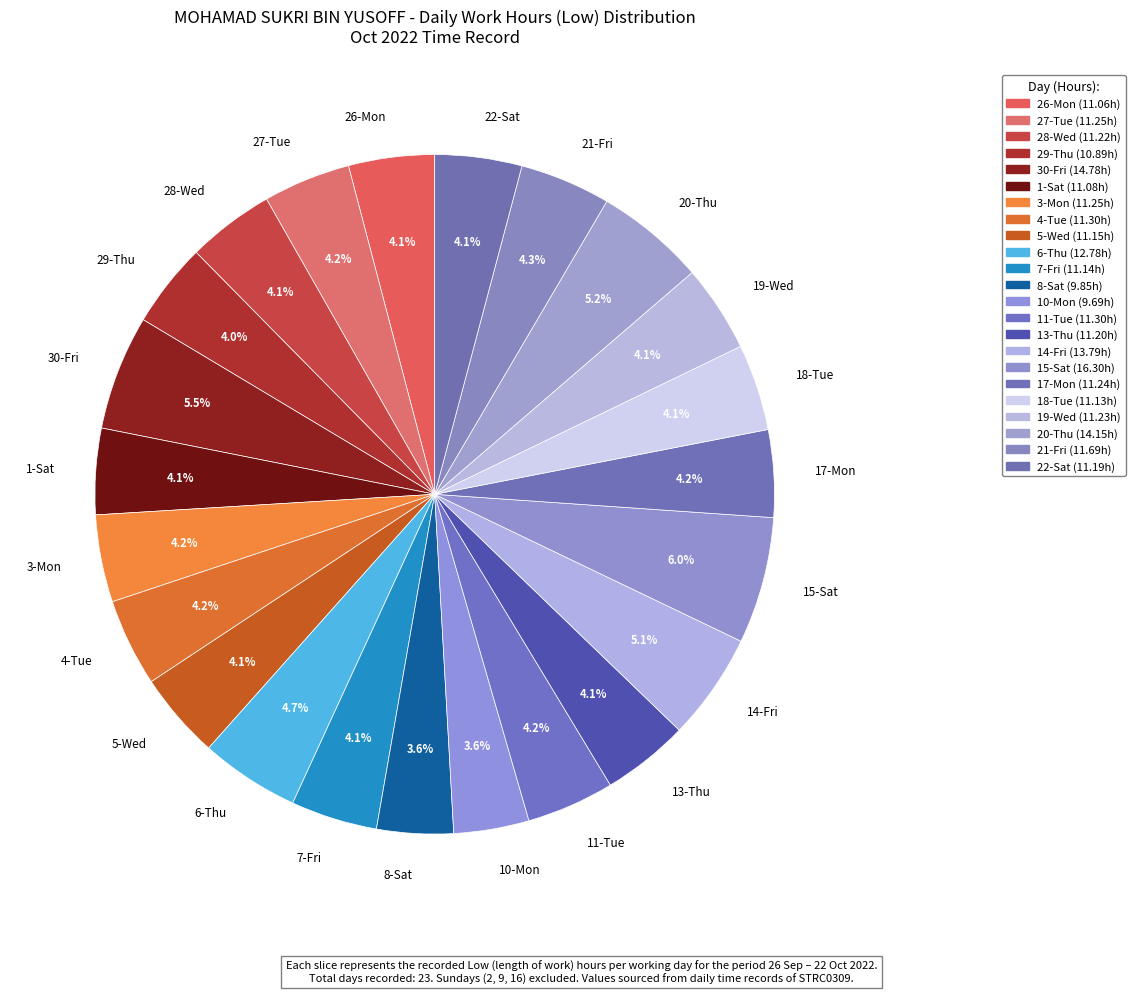

Which slice is the largest?

15-Sat